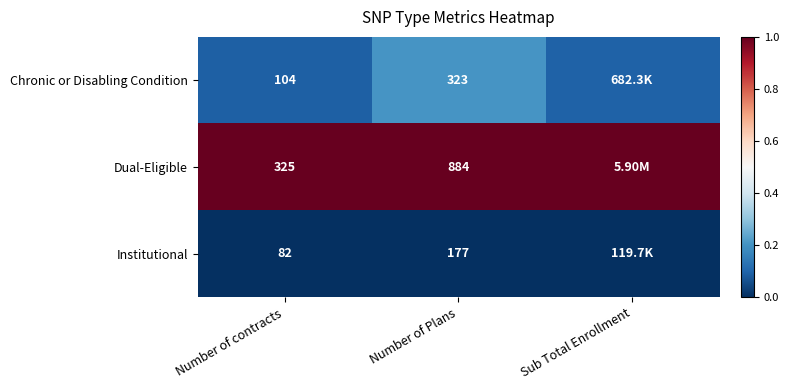

Rank the series at Number of Plans from lowest to highest value.

Institutional, Chronic or Disabling Condition, Dual-Eligible